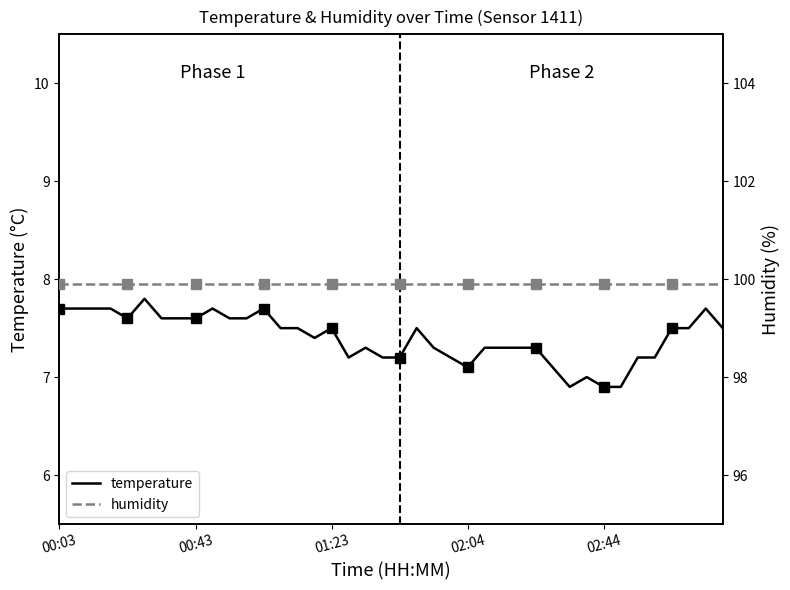

The value of temperature at 02:04 is 7.1. True or false?

True